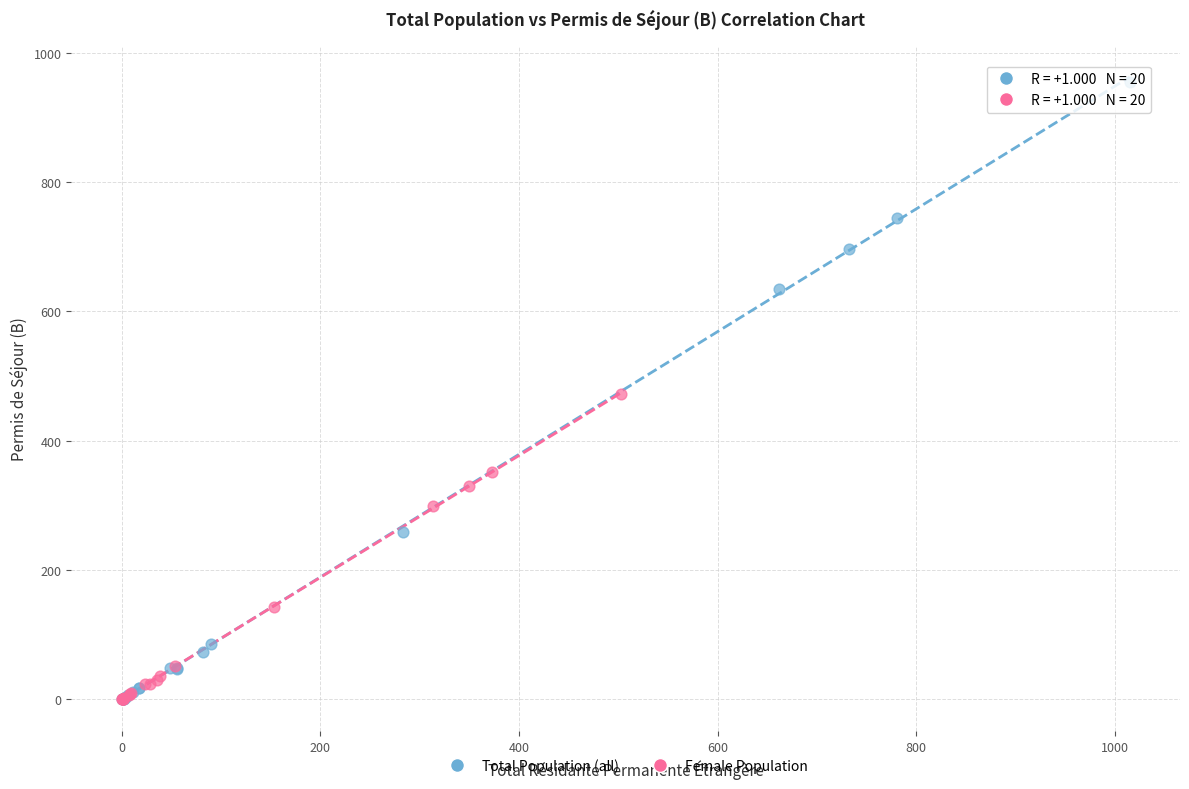

What are all the series names shown in the legend?

Total Population (all), Female Population